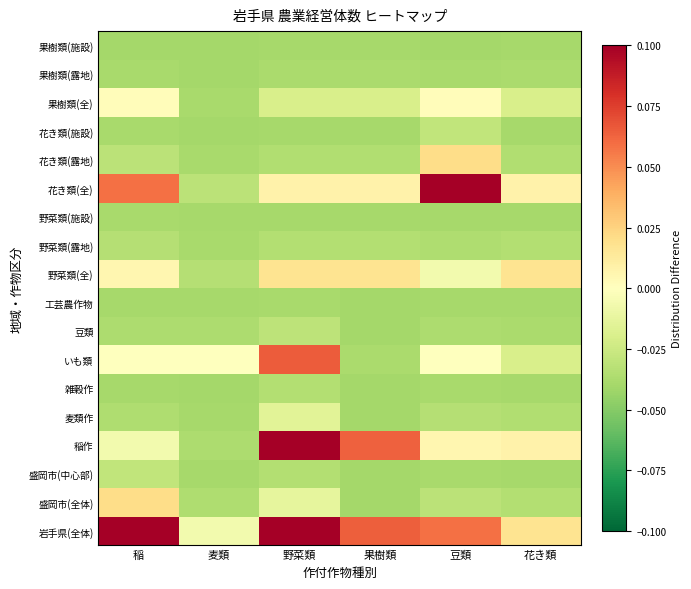

What is the spread (max minus min) of values at 稲?

0.1